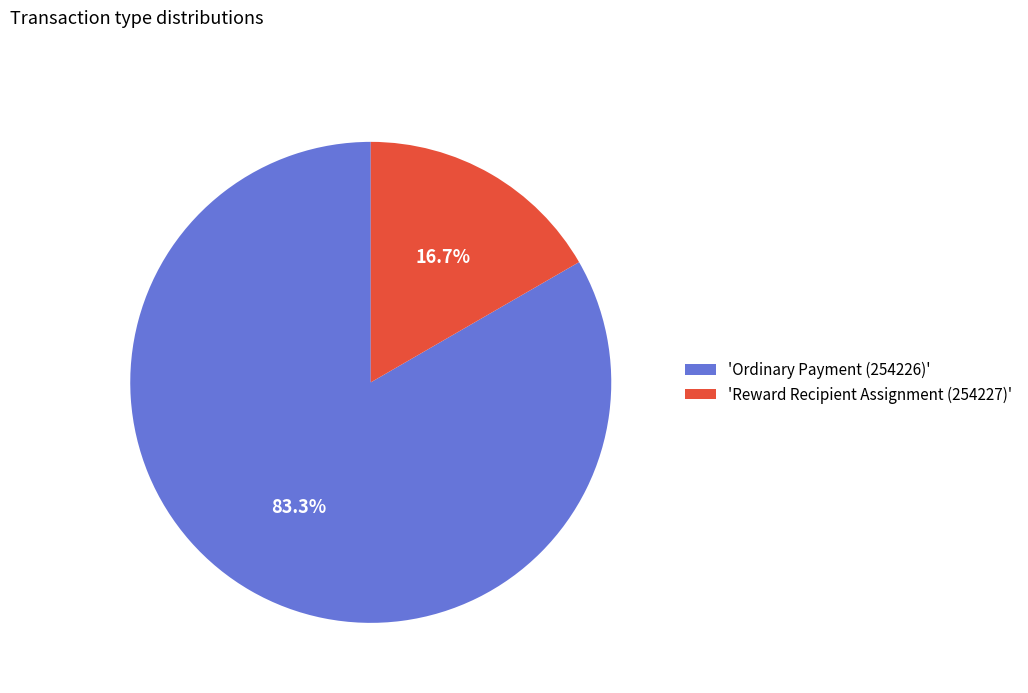

Rank the categories by value from highest to lowest.

'Ordinary Payment (254226)', 'Reward Recipient Assignment (254227)'